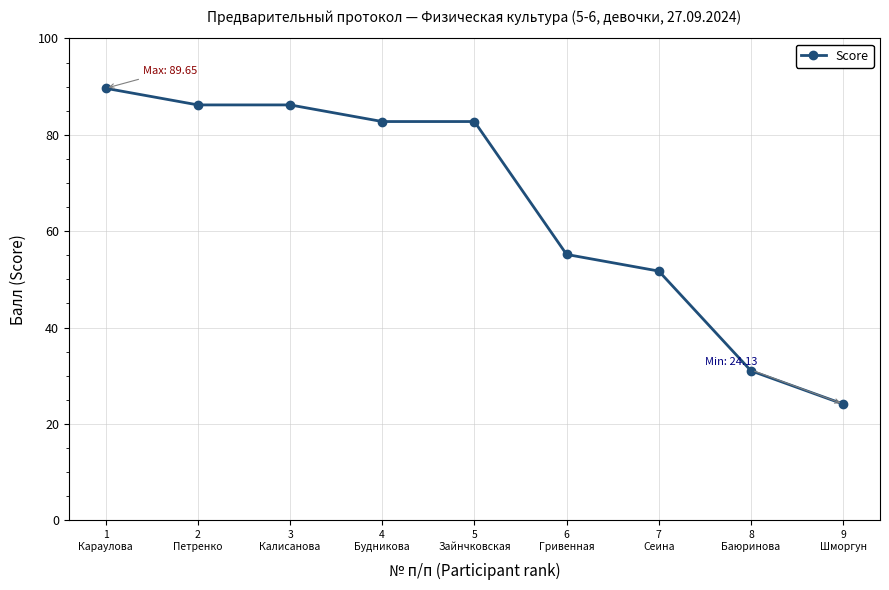

What is the value of the 7th point from the left?

51.7